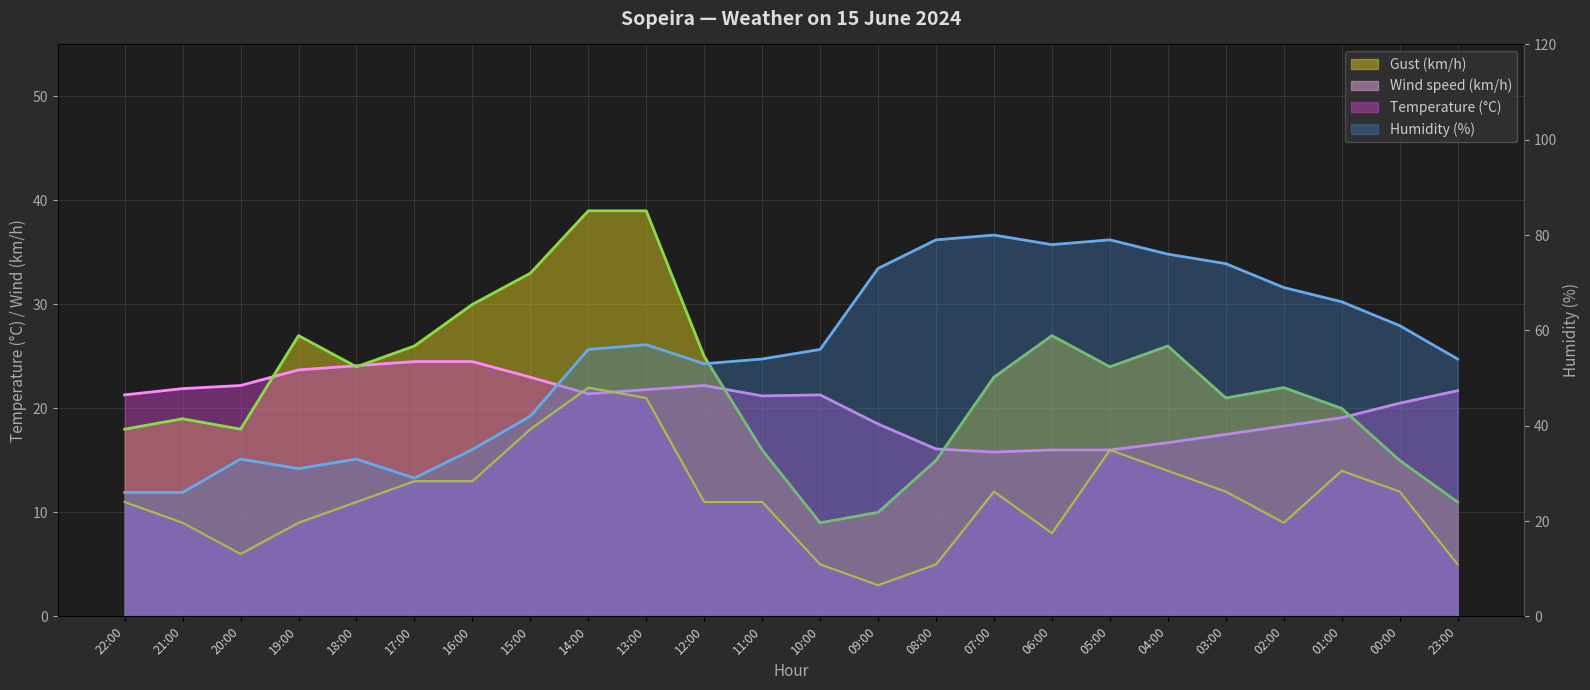

Which label corresponds to the smallest value in the chart?

09:00